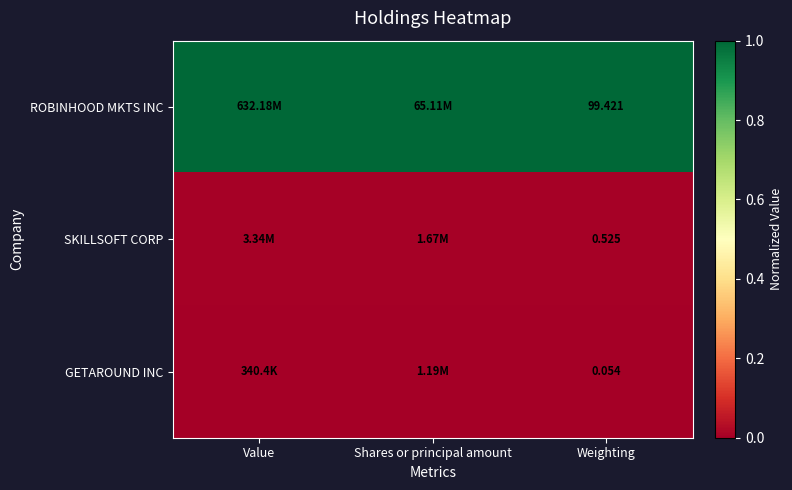

At which label does SKILLSOFT CORP reach its minimum?

Weighting